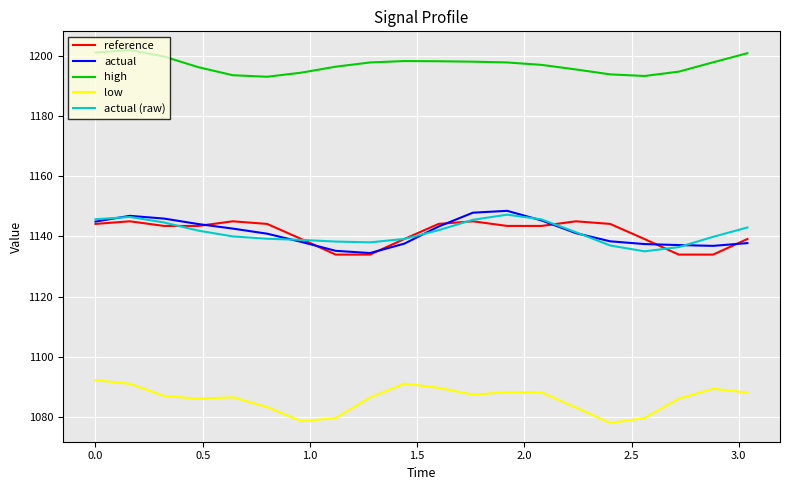

At how many categories does at least one series exceed 1164?

20